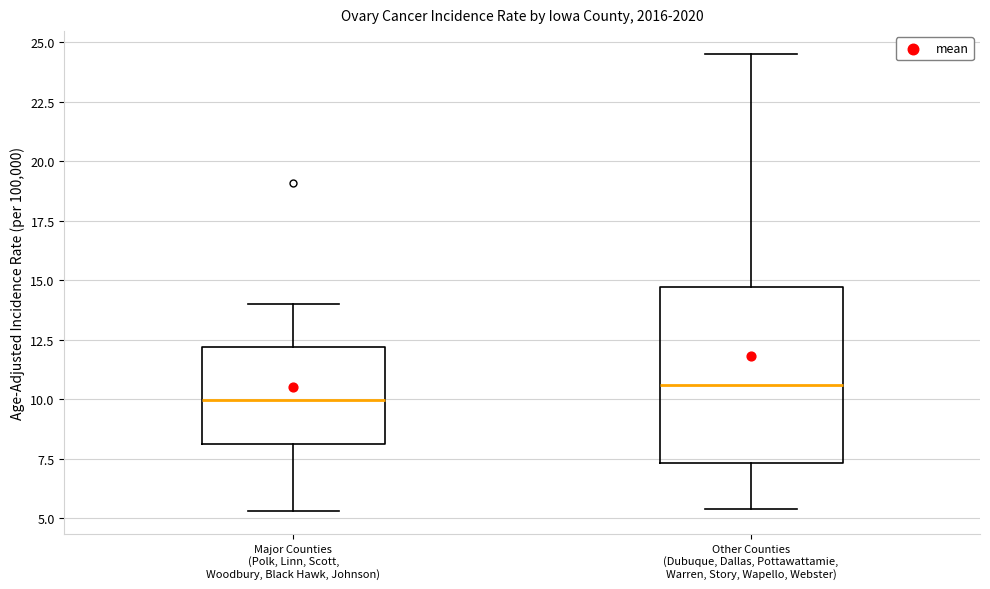

Reading left to right, transcribe this box plot: for each box, give where its median line is, the range the box spans, and where its two whiskers end, as read against the y-axis. The values are not printed on the chart, so give them approximately, as read against the axis.

Major Counties (Polk, Linn, Scott, Woodbury, Black Hawk, Johnson): median 10.0, box 8.0 to 12.0, whiskers 5.5 to 14.0
Other Counties (Dubuque, Dallas, Pottawattamie, Warren, Story, Wapello, Webster): median 10.5, box 7.5 to 14.5, whiskers 5.5 to 24.5